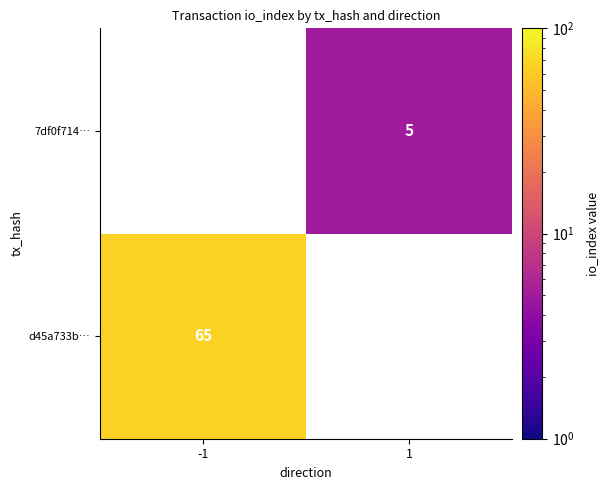

The value of d45a733b… at -1 is 65. True or false?

True